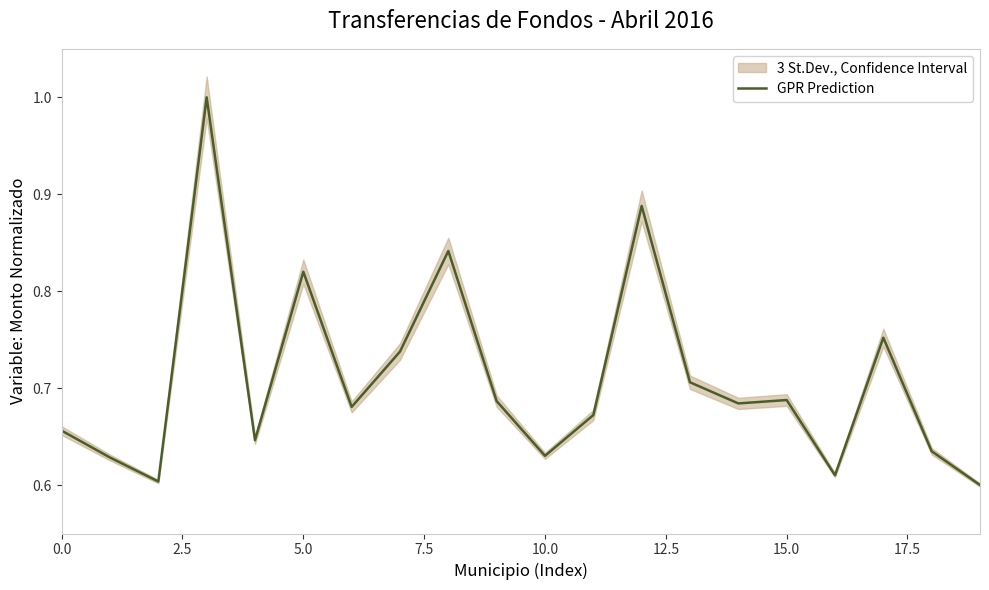

How many lines are shown in the chart?

1